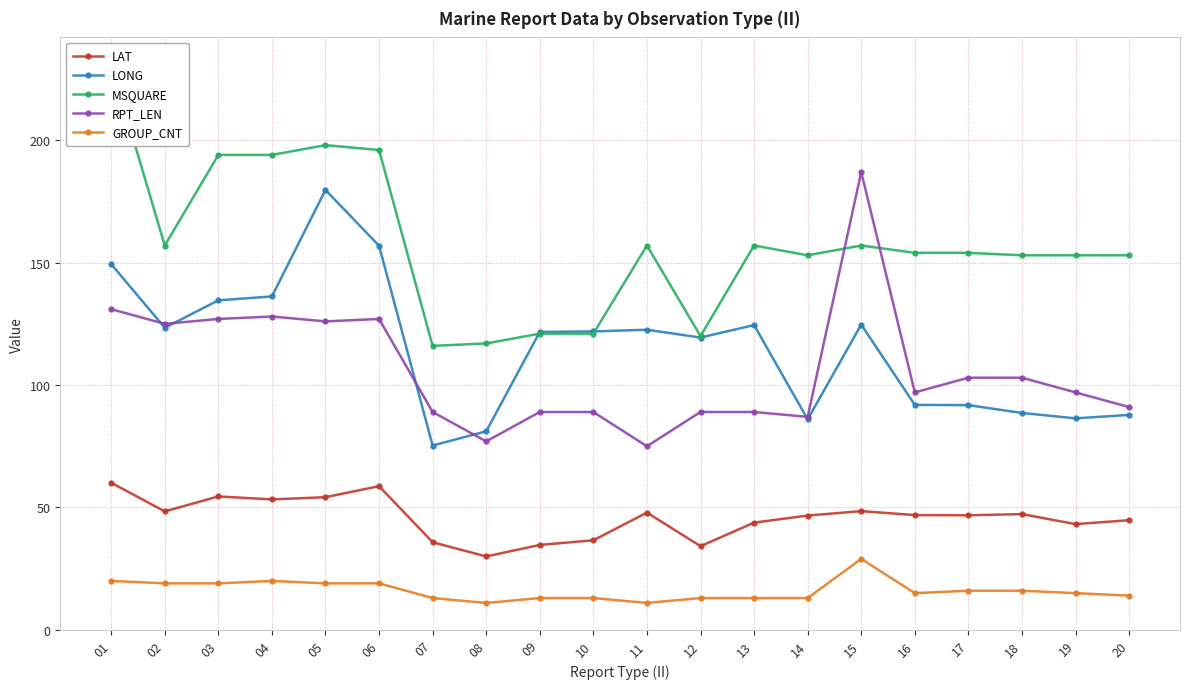

True or false: LONG and GROUP_CNT intersect in this chart.

False